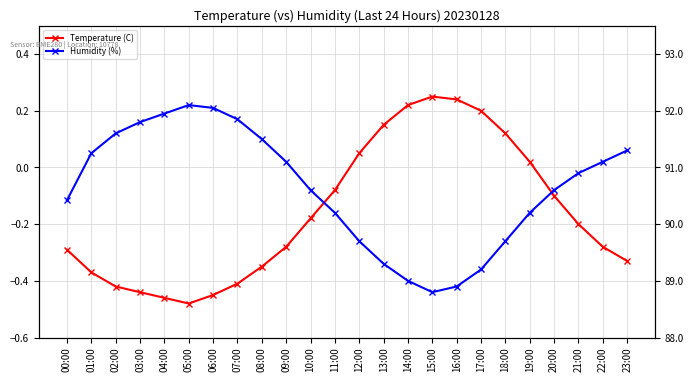

Reading left to right, transcribe all the data shown in this chart.

Temperature (C): 00:00=-0.3	01:00=-0.4	02:00=-0.4	03:00=-0.4	04:00=-0.5	05:00=-0.5	06:00=-0.5	07:00=-0.4	08:00=-0.3	09:00=-0.3	10:00=-0.2	11:00=-0.1	12:00=0.1	13:00=0.1	14:00=0.2	15:00=0.2	16:00=0.2	17:00=0.2	18:00=0.1	19:00=0.0	20:00=-0.1	21:00=-0.2	22:00=-0.3	23:00=-0.3
Humidity (%): 00:00=90.4	01:00=91.2	02:00=91.6	03:00=91.8	04:00=92.0	05:00=92.1	06:00=92.0	07:00=91.8	08:00=91.5	09:00=91.1	10:00=90.6	11:00=90.2	12:00=89.7	13:00=89.3	14:00=89.0	15:00=88.8	16:00=88.9	17:00=89.2	18:00=89.7	19:00=90.2	20:00=90.6	21:00=90.9	22:00=91.1	23:00=91.3